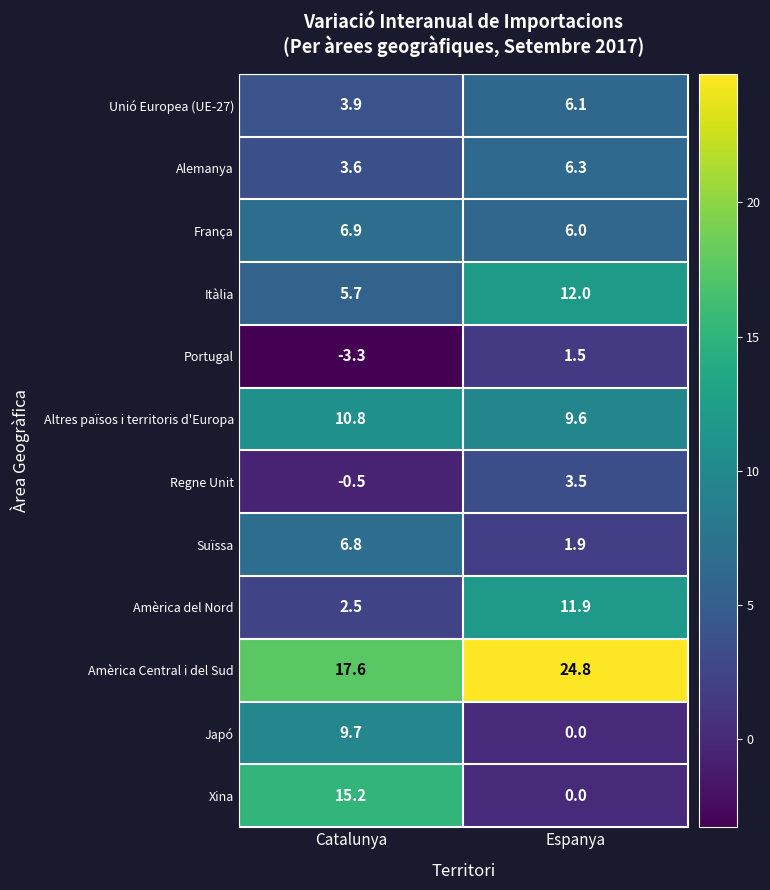

What is the difference between the maximum and minimum values in the Altres països i territoris d'Europa series?

1.2